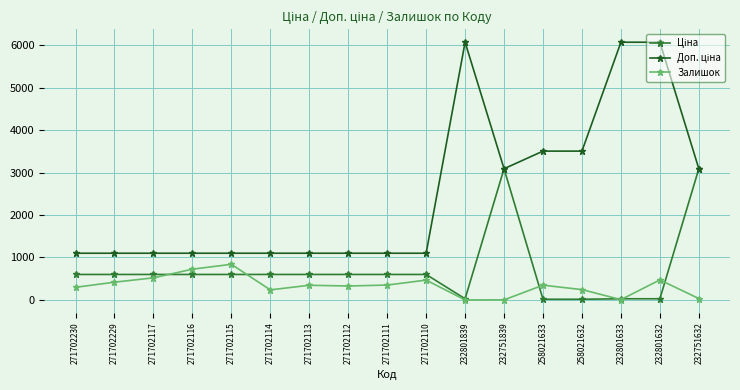

Does the chart have visible grid lines?

Yes